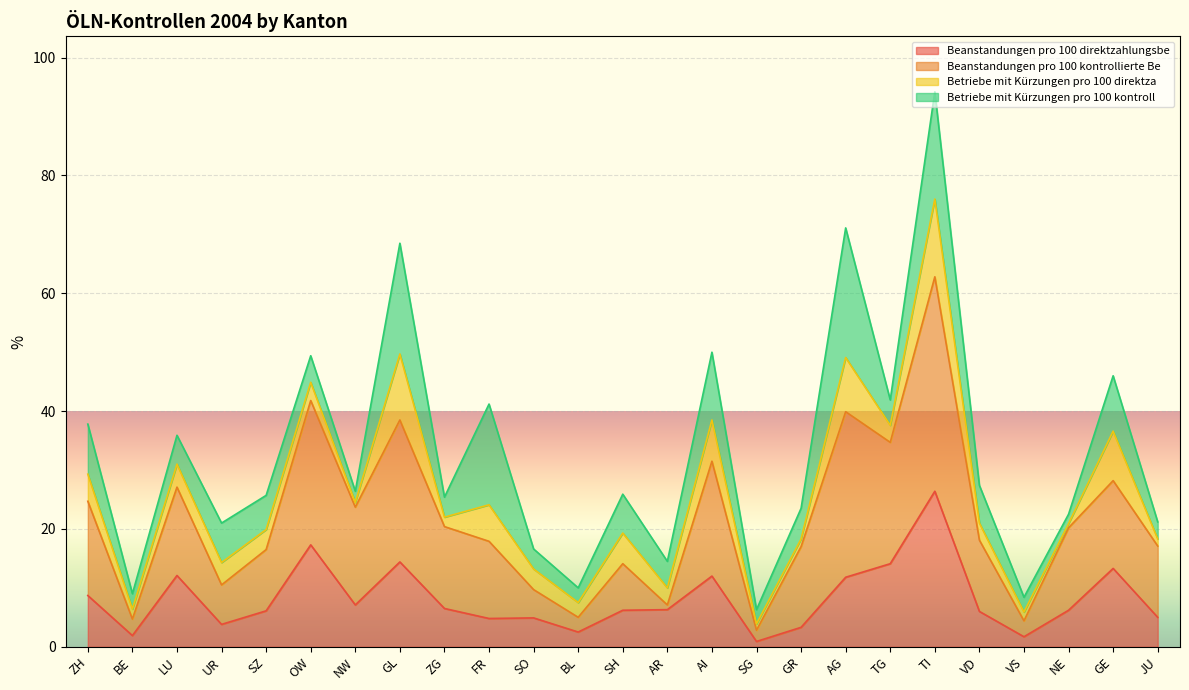

True or false: Beanstandungen pro 100 direktzahlungsbe has more than 2 points higher than both neighbors.

True